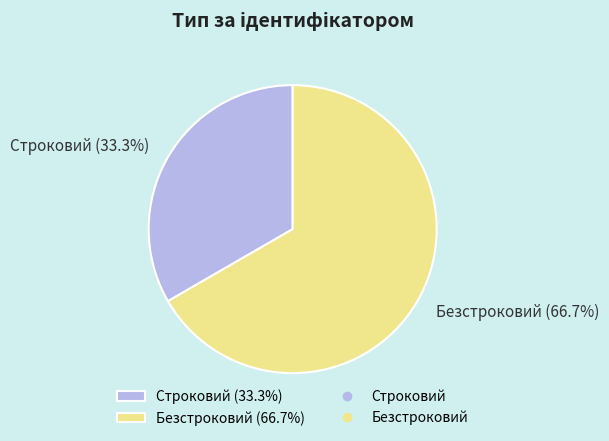

To the nearest percent, what is the combined percentage of Строковий and Безстроковий?

100%